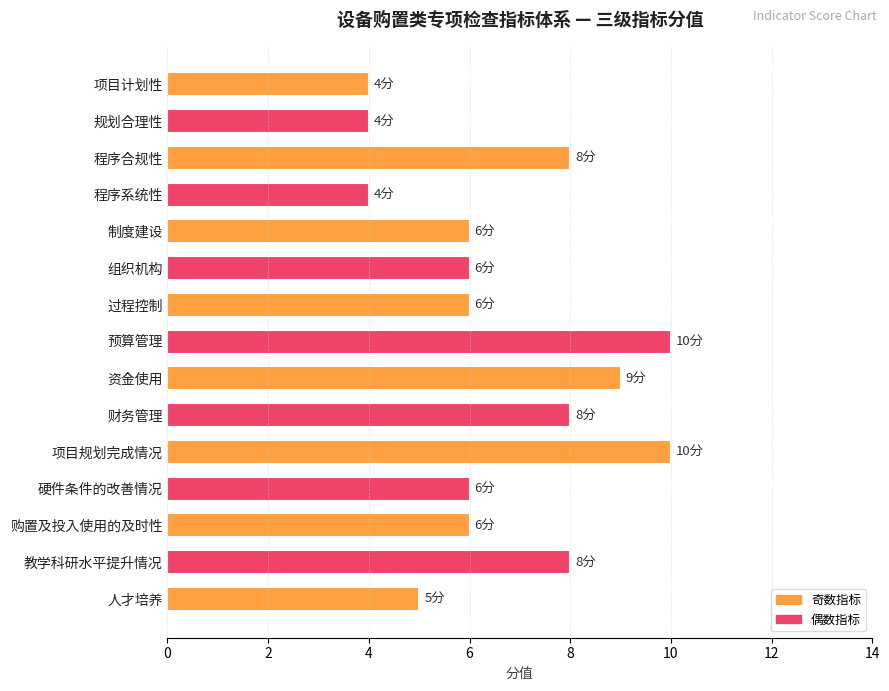

What is the maximum value shown in the chart?

10